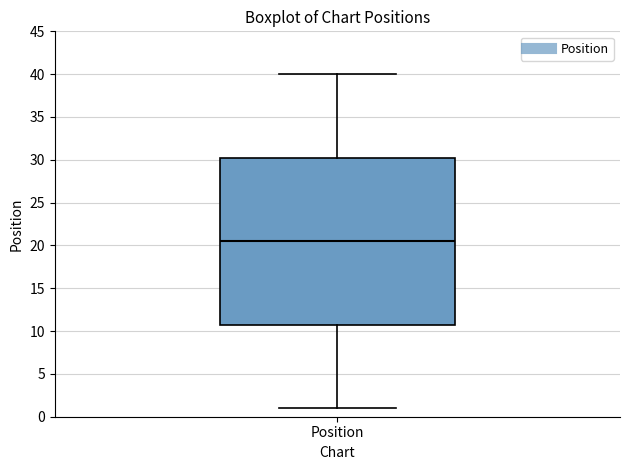

Transcribe this box plot: give where the median line is, the range the box spans, and where the two whiskers end, as read against the y-axis. The values are not printed on the chart, so give them approximately, as read against the axis.

median 20.5, box 11.0 to 30.5, whiskers 1.0 to 40.0